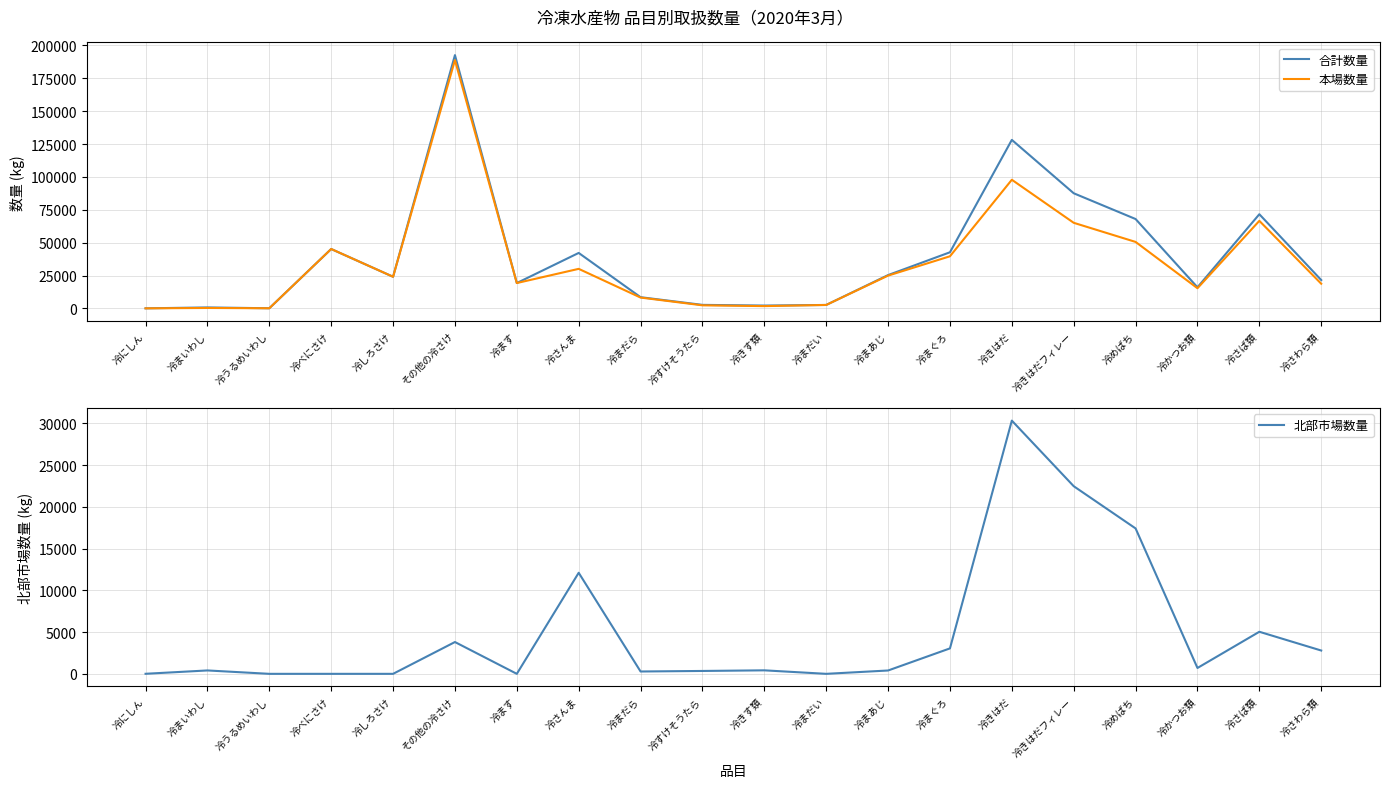

The value of 北部市場数量 at 冷きはだフィレー is 29941. True or false?

False